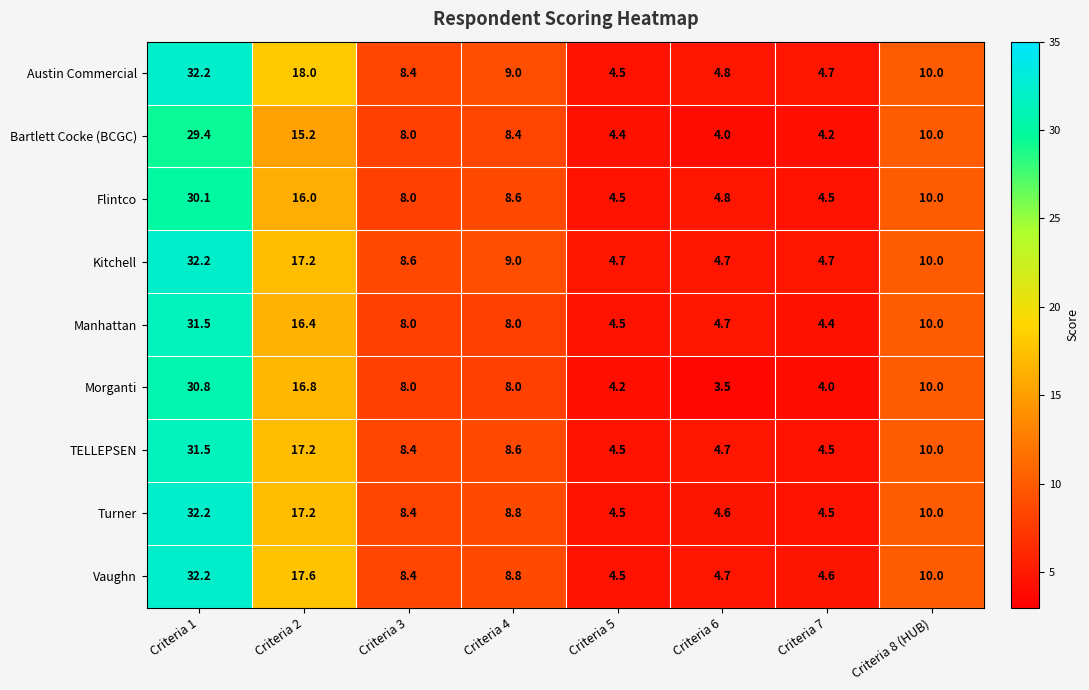

The value of Turner at Criteria 5 is 4.5. True or false?

True